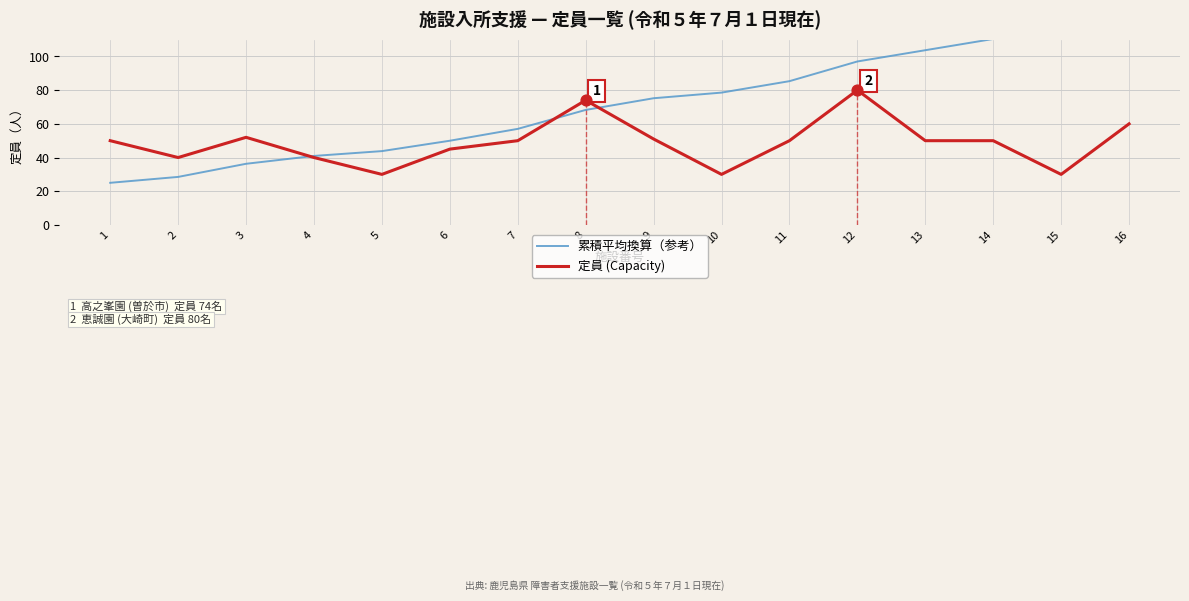

Which series has the largest total across all categories?

累積平均換算（参考）